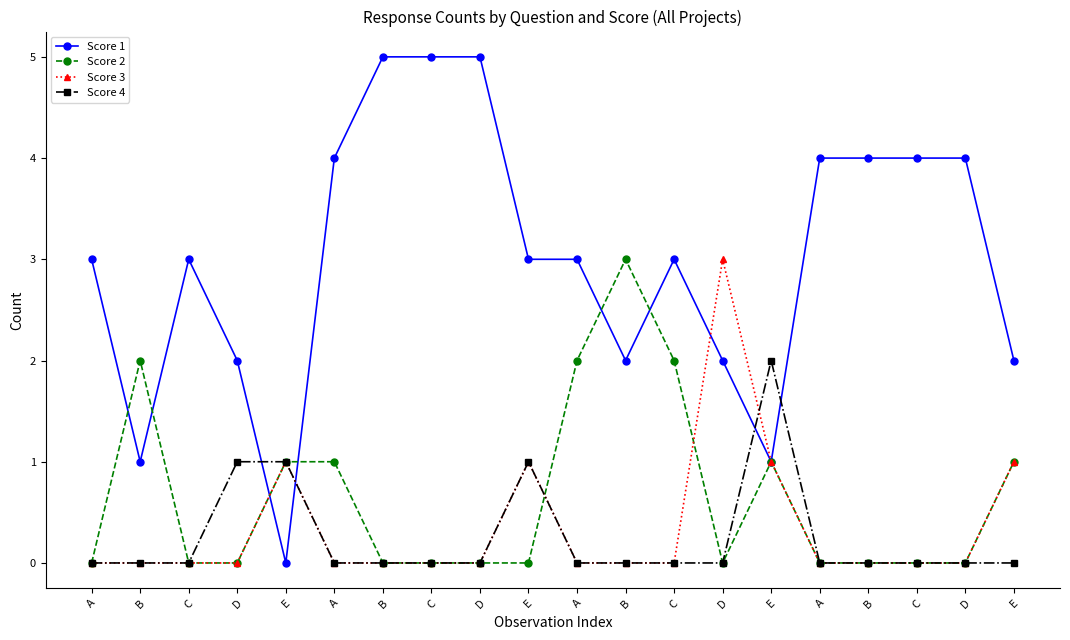

What are all the series names shown in the legend?

Score 1, Score 2, Score 3, Score 4